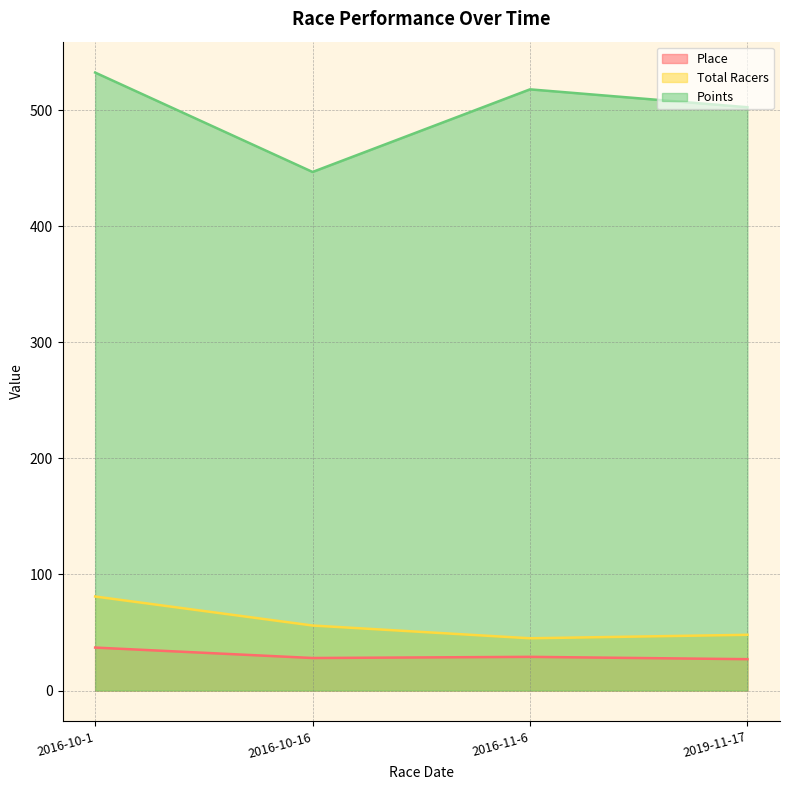

Between 2016-11-6 and 2019-11-17, which series saw the biggest shift?

Points